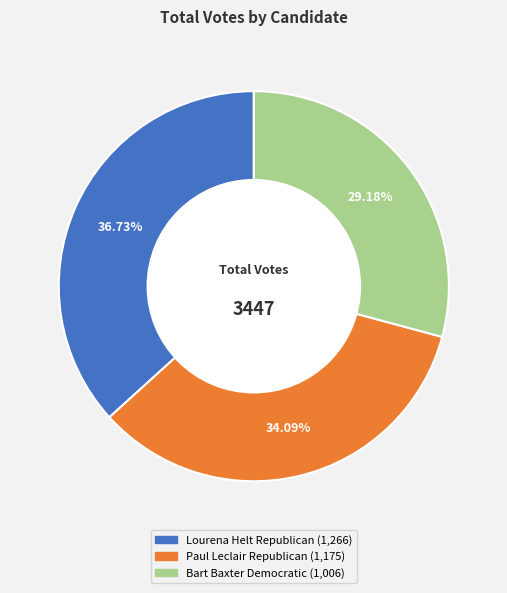

Does any single category account for the majority?

No